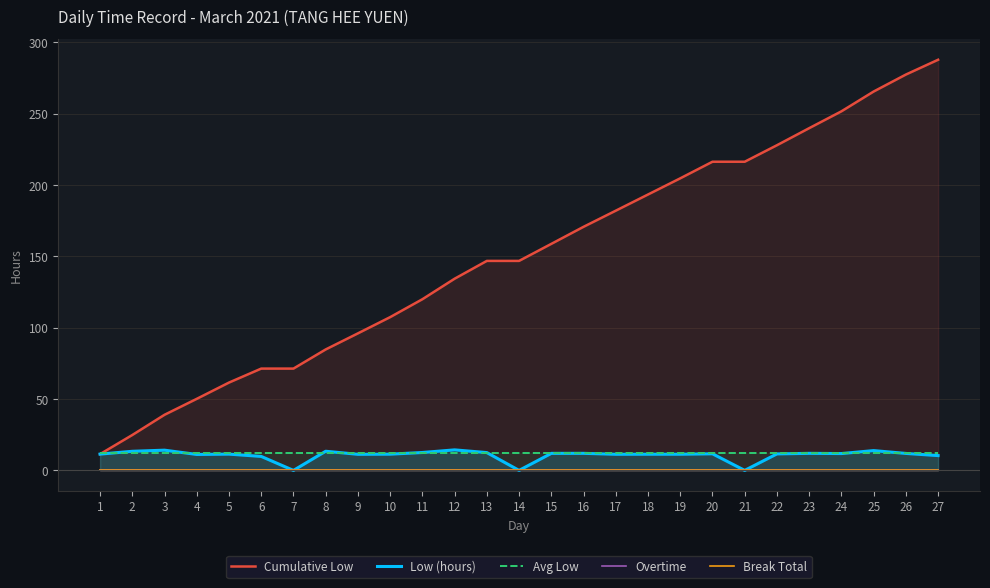

True or false: Cumulative Low has more than 1 points higher than both neighbors.

False